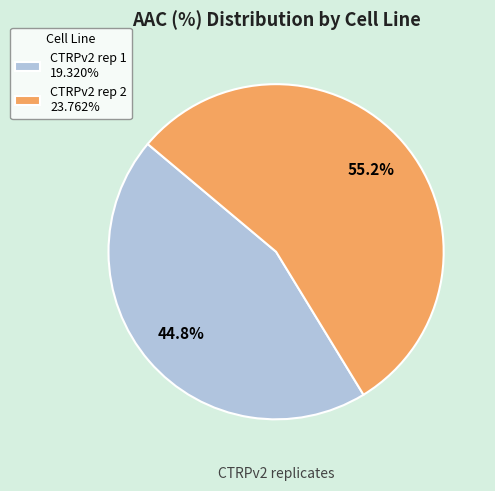

What is the total percentage of CTRPv2 rep 1 and CTRPv2 rep 2?

100.0%